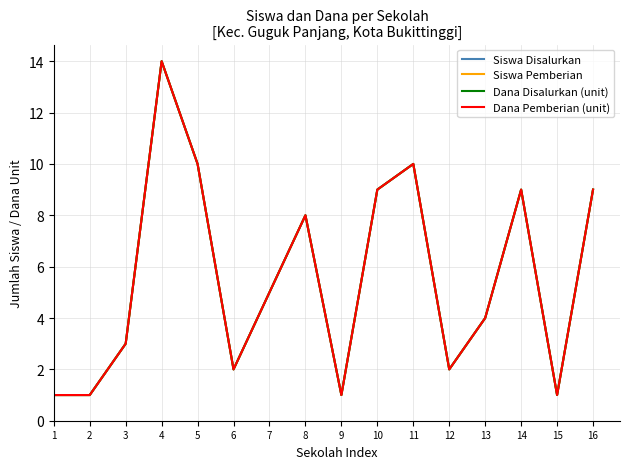

Does the chart have visible grid lines?

Yes